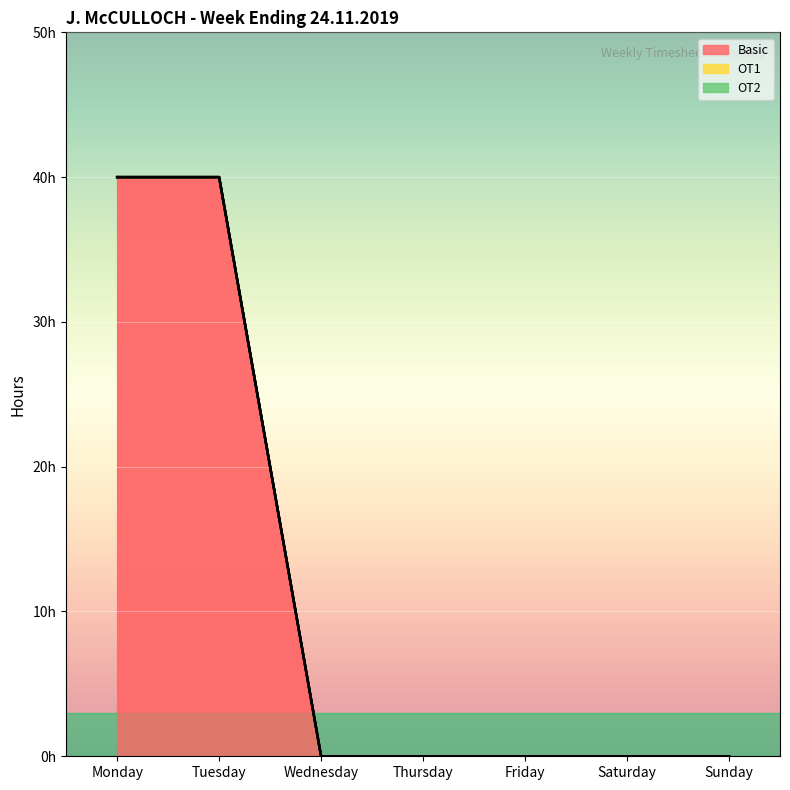

Reading left to right, extract all data points from this chart.

Basic: 40	40	0	0	0	0	0
OT1: 0	0	0	0	0	0	0
OT2: 0	0	0	0	0	0	0